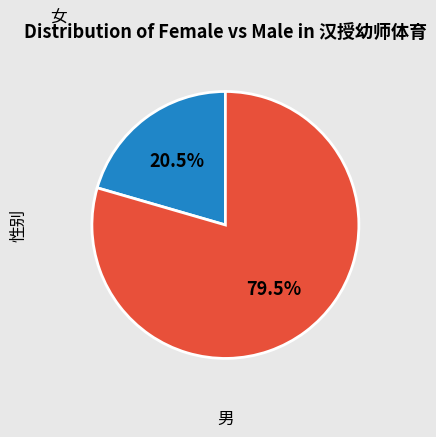

Does any single category account for the majority?

Yes